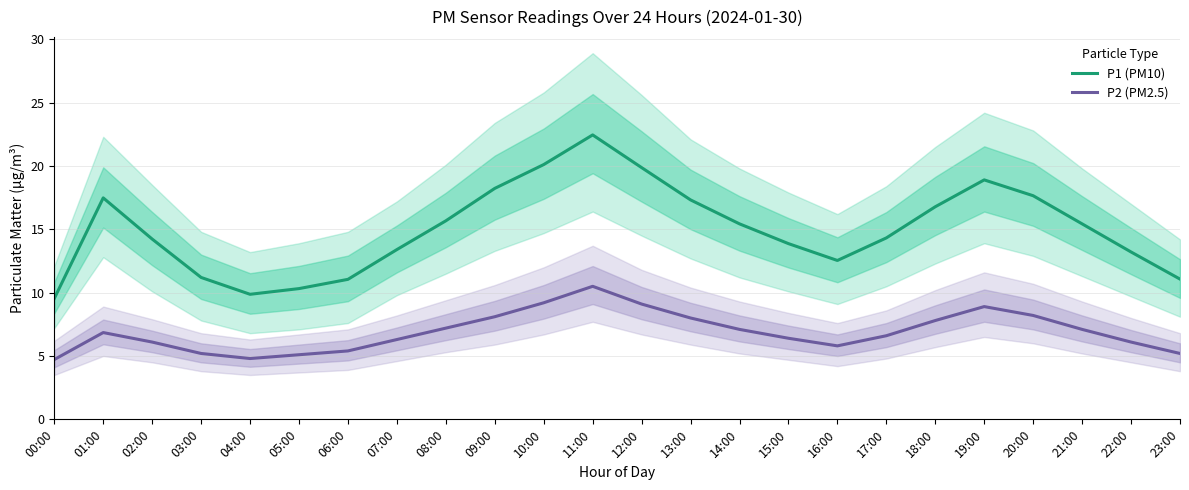

Which label corresponds to the smallest value in the chart?

00:00